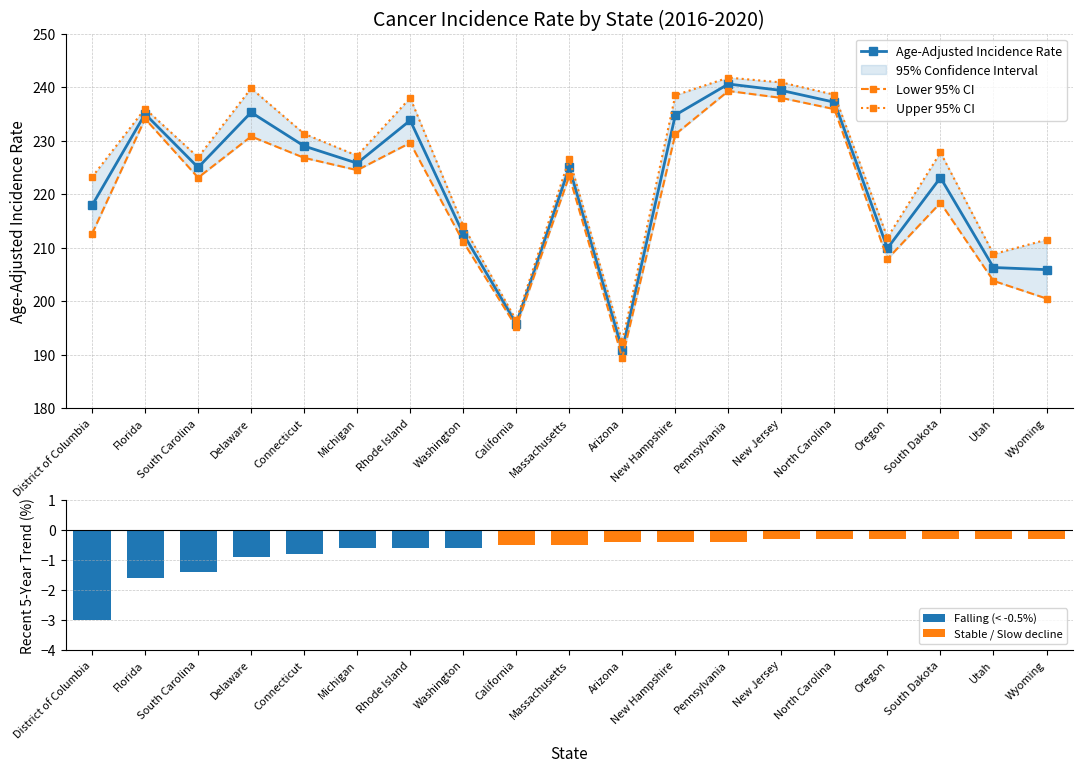

The Upper 95% CI series shows 226.6 at Massachusetts. True or false?

True